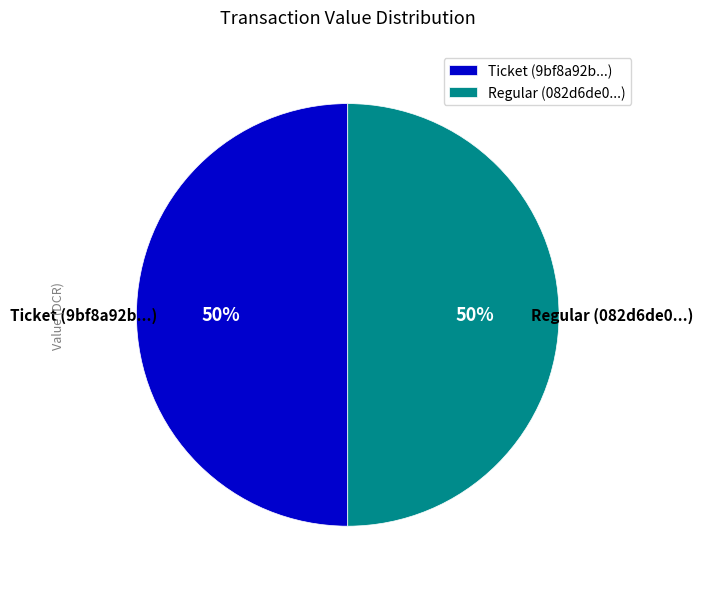

To the nearest percent, what is the average slice percentage?

50%